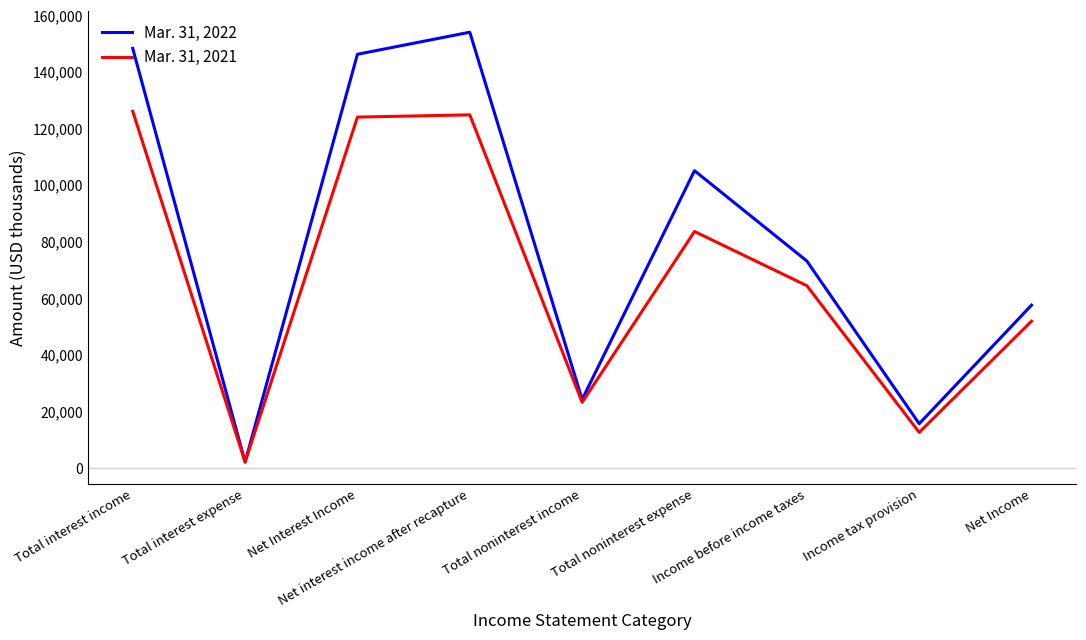

How many lines are shown in the chart?

2